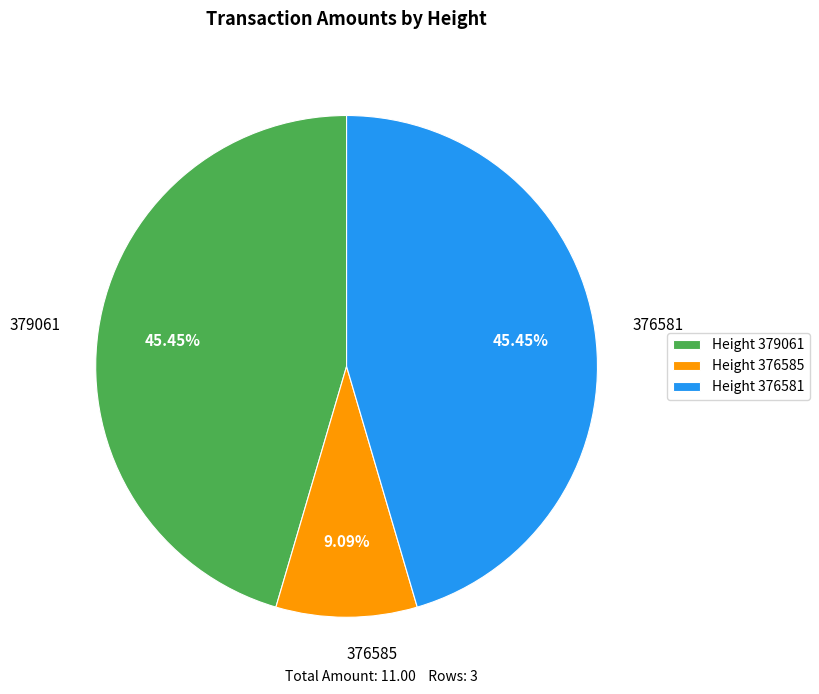

Count the number of slices in the pie.

3